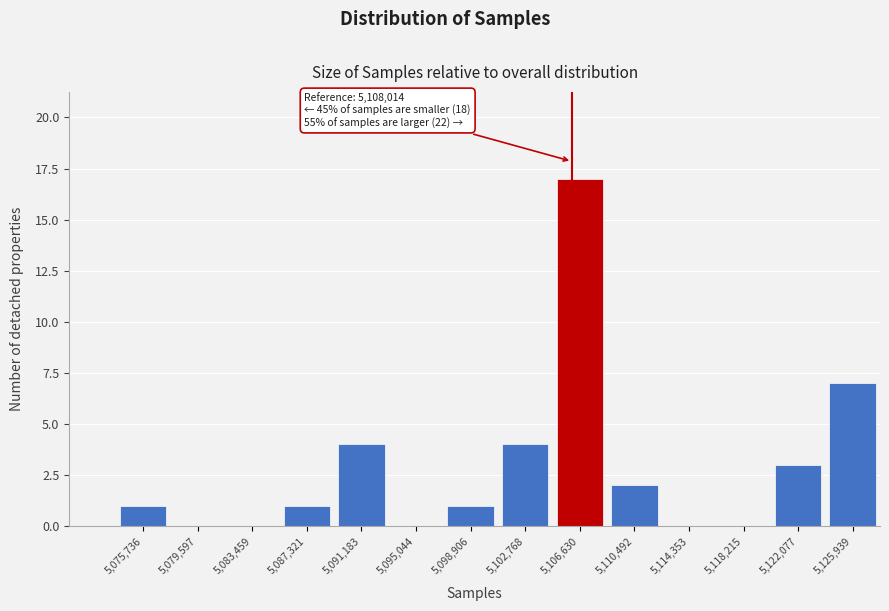

Reading left to right, what are all the values shown in this chart?

5,075,736=1	5,079,597=0	5,083,459=0	5,087,321=1	5,091,183=4	5,095,044=0	5,098,906=1	5,102,768=4	5,106,630=17	5,110,492=2	5,114,353=0	5,118,215=0	5,122,077=3	5,125,939=7